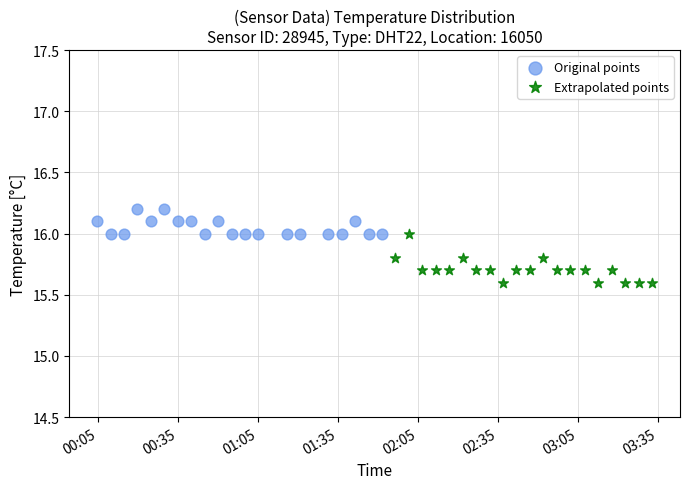

Which series reaches the minimum Y coordinate?

Extrapolated points